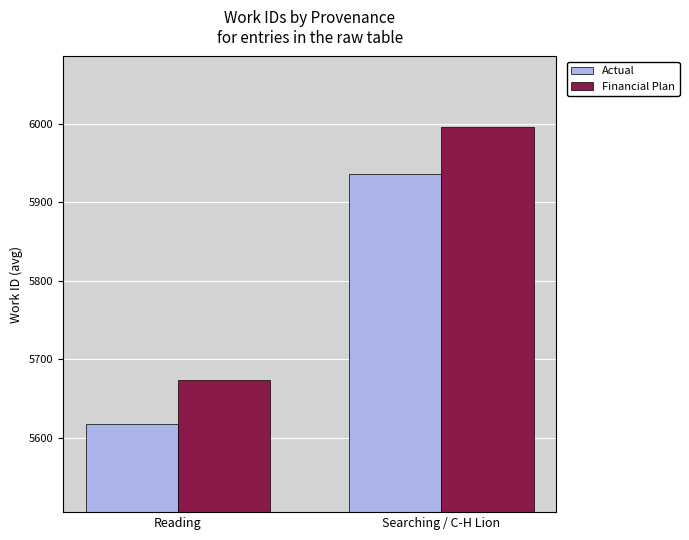

Is it true that Financial Plan equals 1538.9 at Searching / C-H Lion?

False